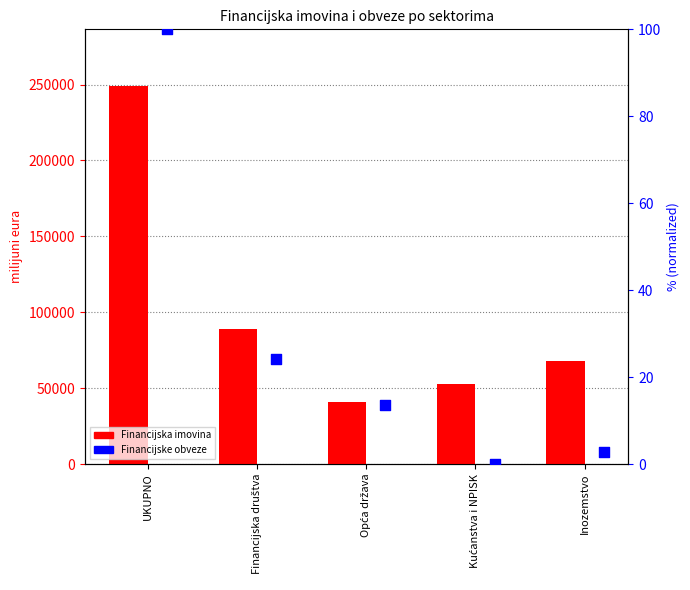

Is the value of Financijske obveze at Kućanstva i NPISK greater than the value of Financijska imovina at Kućanstva i NPISK?

No